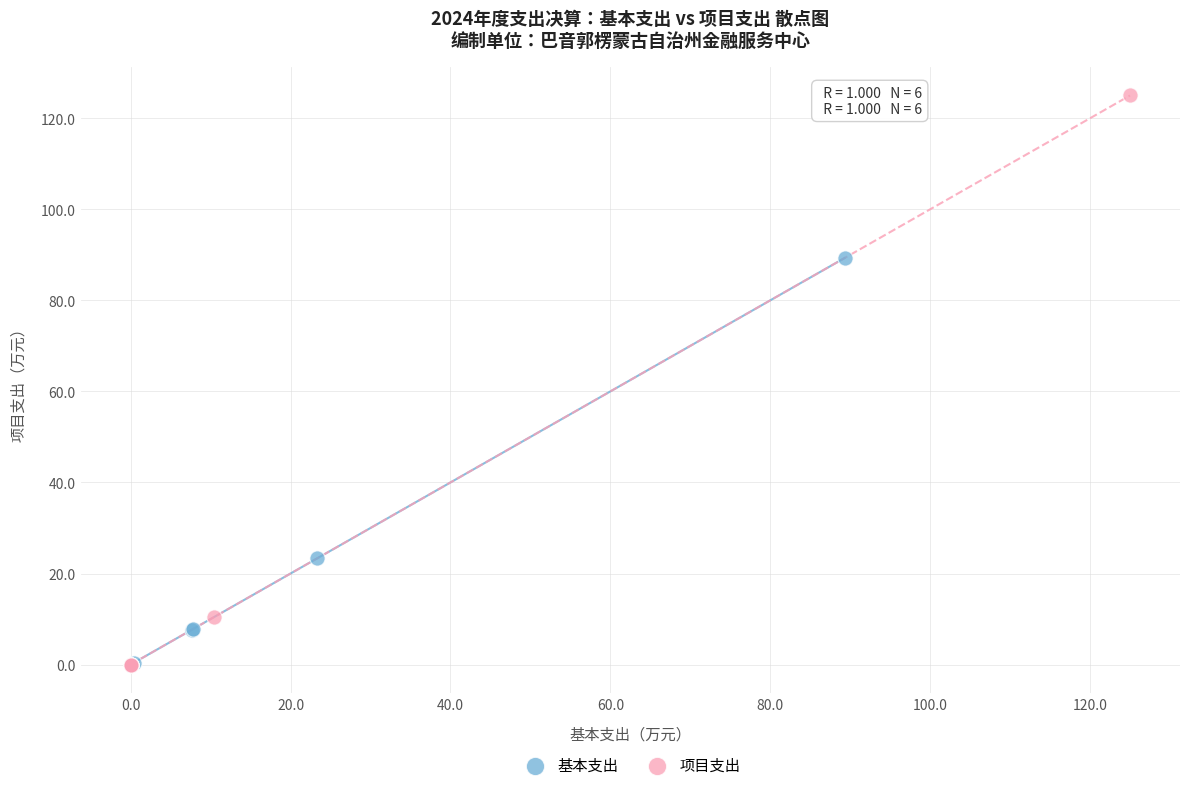

Which series contains the highest Y value?

项目支出